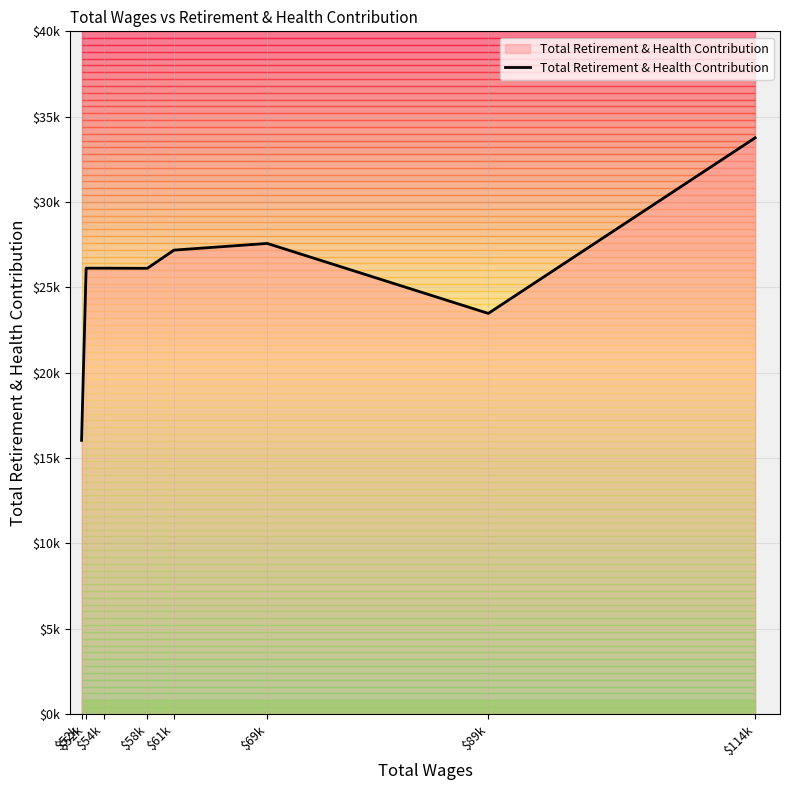

What is the sum of all values?

206354